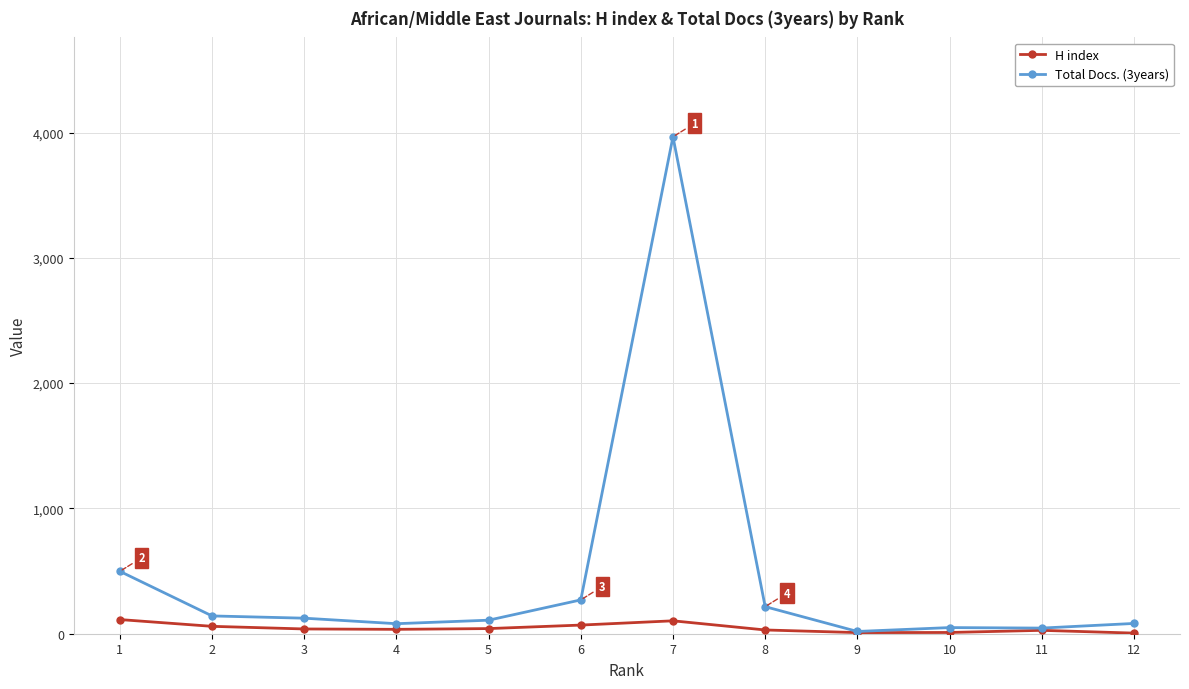

What is the sum of the Total Docs. (3years) values at 1 and 7?

4464